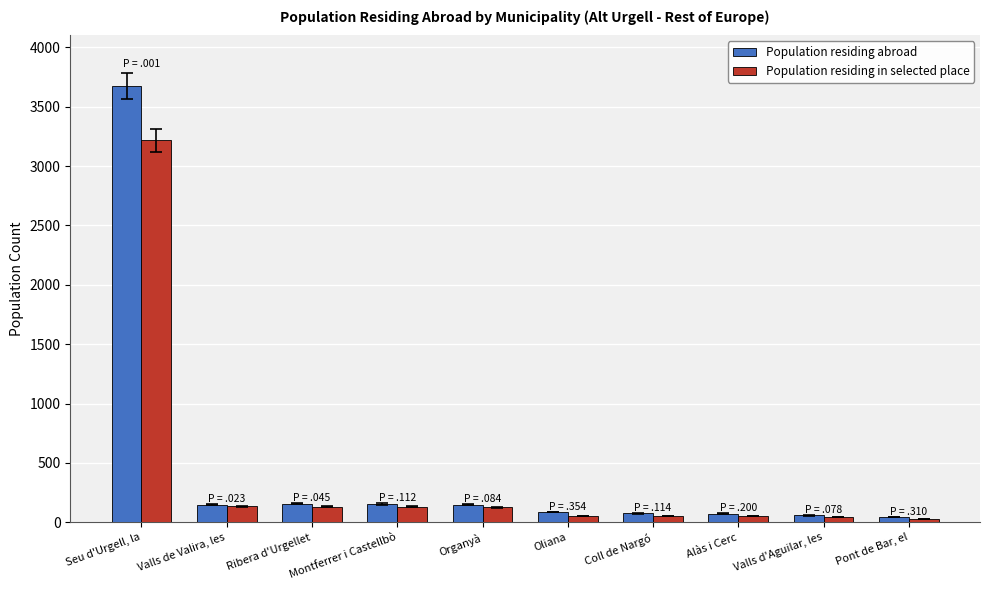

What is the difference between the Population residing abroad values at Organyà and Valls de Valira, les?

1